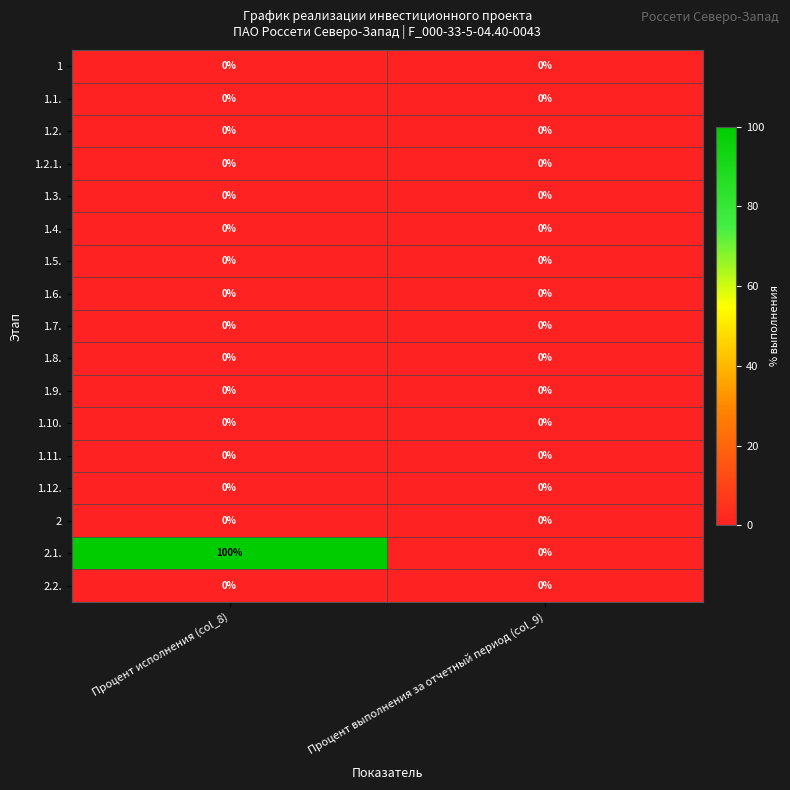

Which label corresponds to the largest value in the chart?

Процент исполнения (col_8)